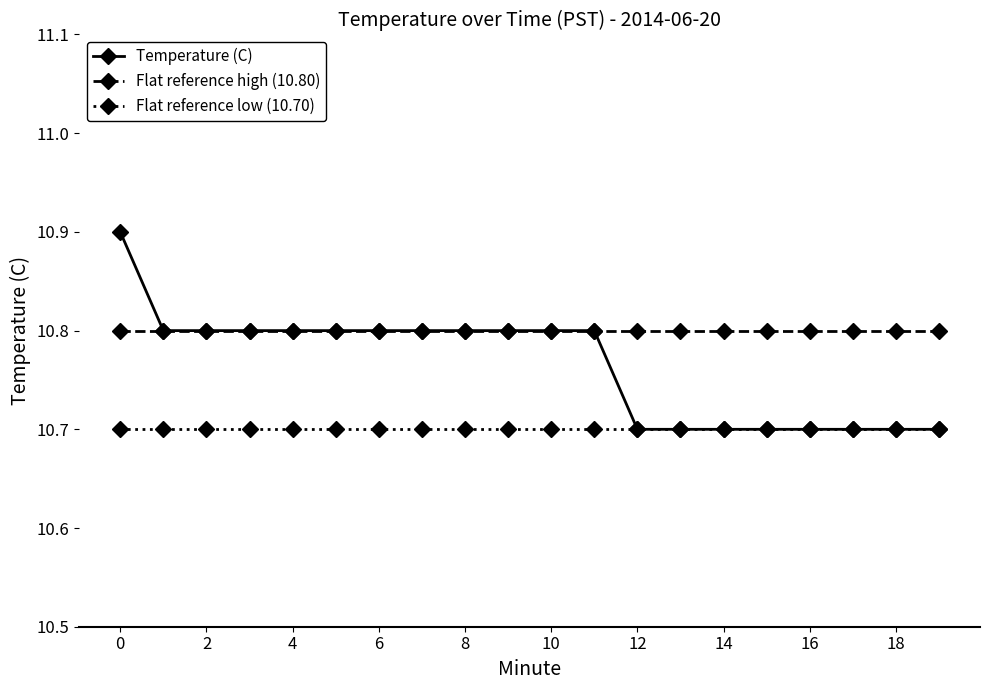

True or false: Flat reference high (10.80) and Flat reference low (10.70) intersect in this chart.

False